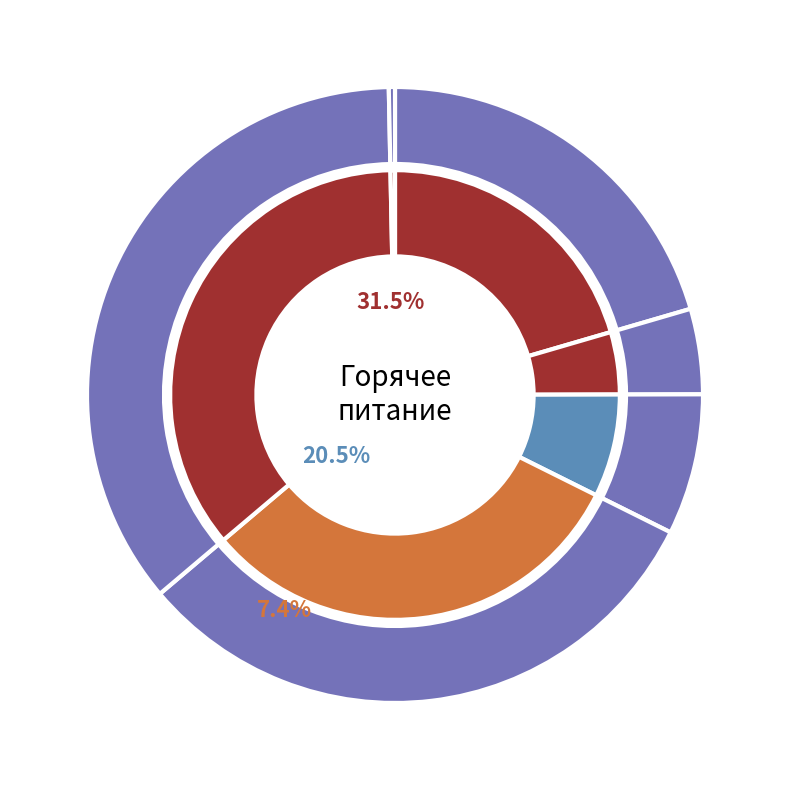

Does чай account for over 50% of the chart?

No